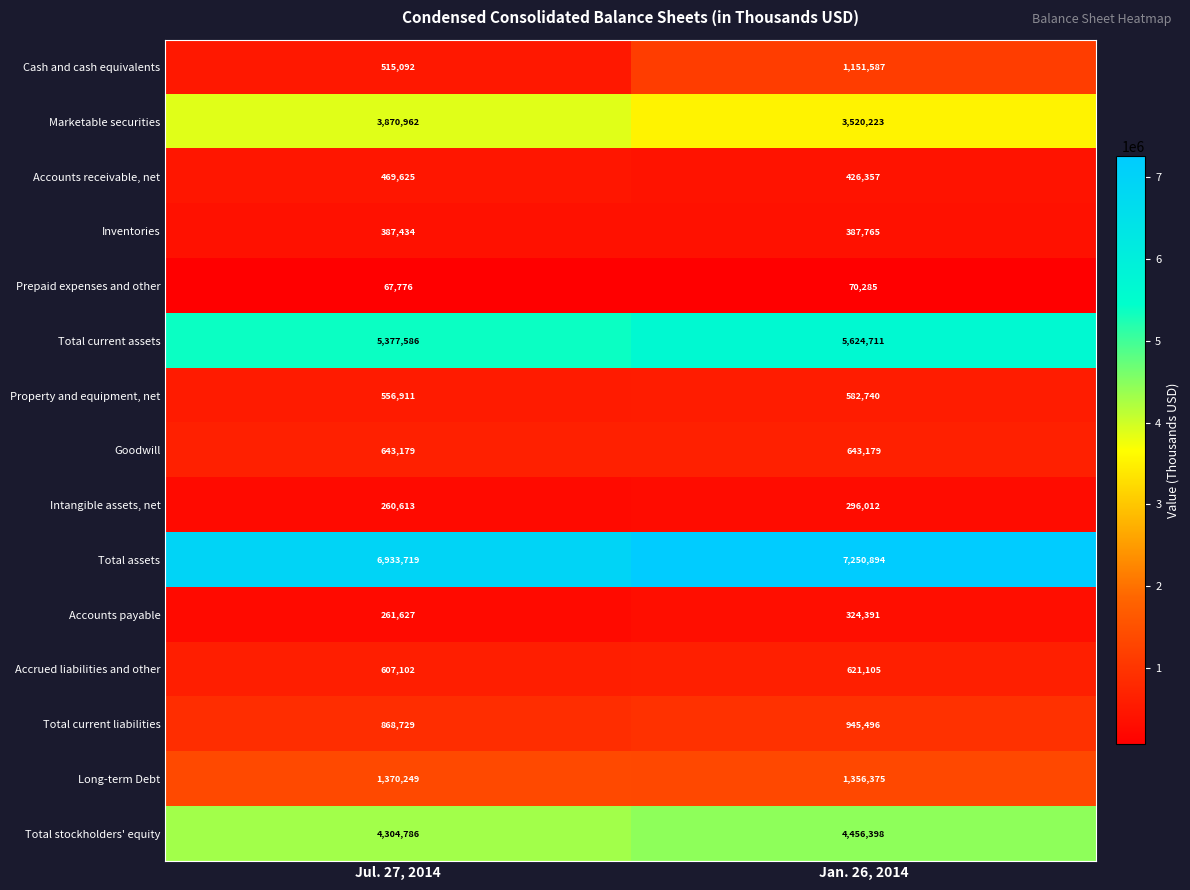

At Jan. 26, 2014, list the series in order from smallest to largest.

Prepaid expenses and other, Intangible assets, net, Accounts payable, Inventories, Accounts receivable, net, Property and equipment, net, Accrued liabilities and other, Goodwill, Total current liabilities, Cash and cash equivalents, Long-term Debt, Marketable securities, Total stockholders' equity, Total current assets, Total assets